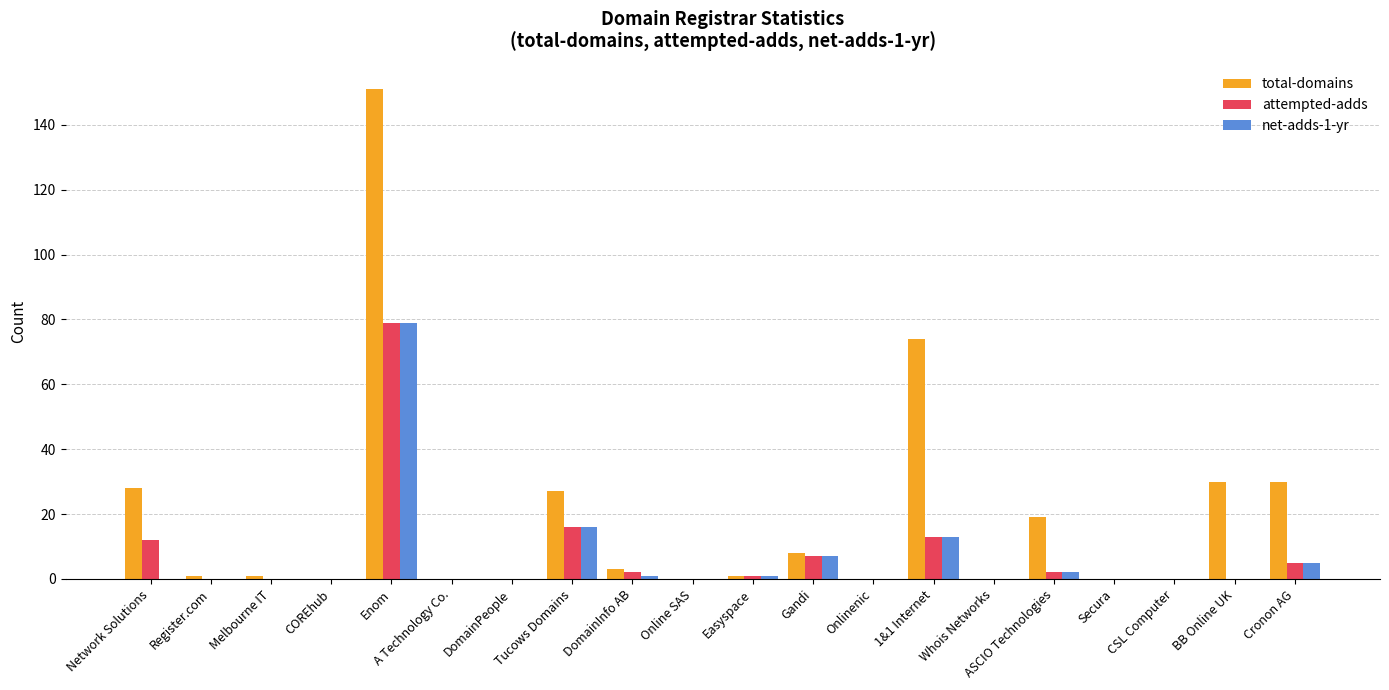

Is it true that net-adds-1-yr equals 79 at Enom?

True